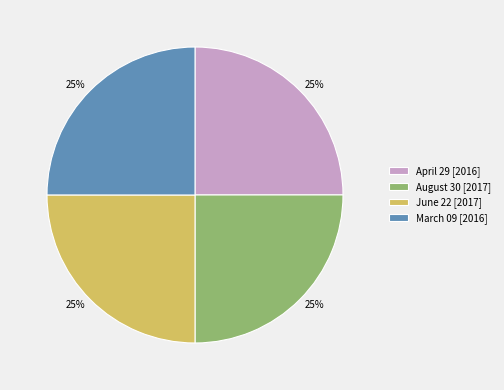

How many slices are in this pie chart?

4